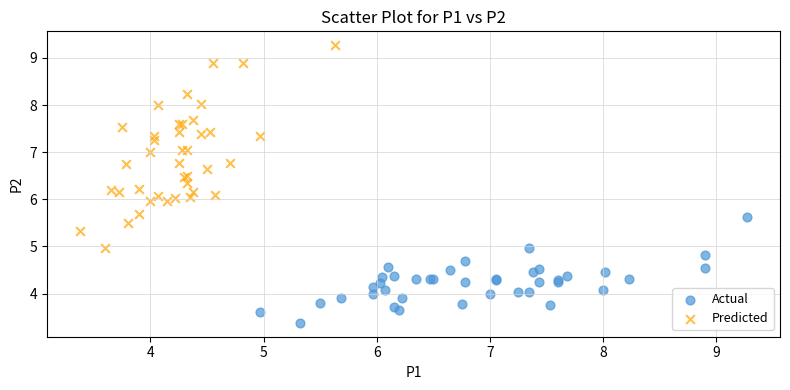

What are all the series names shown in the legend?

Actual, Predicted